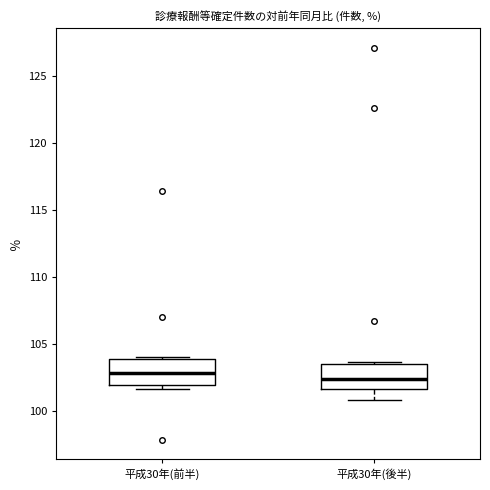

Reading left to right, read every box against the y-axis: the position of its median line, the range the box covers, and the ends of its whiskers. The values are not printed on the chart, so give them approximately, as read against the axis.

平成30年(前半): median 103.0, box 102.0 to 104.0, whiskers 101.5 to 104.0 (just above the box's upper edge)
平成30年(後半): median 102.5, box 101.5 to 103.5, whiskers 101.0 to 103.5 (just above the box's upper edge)